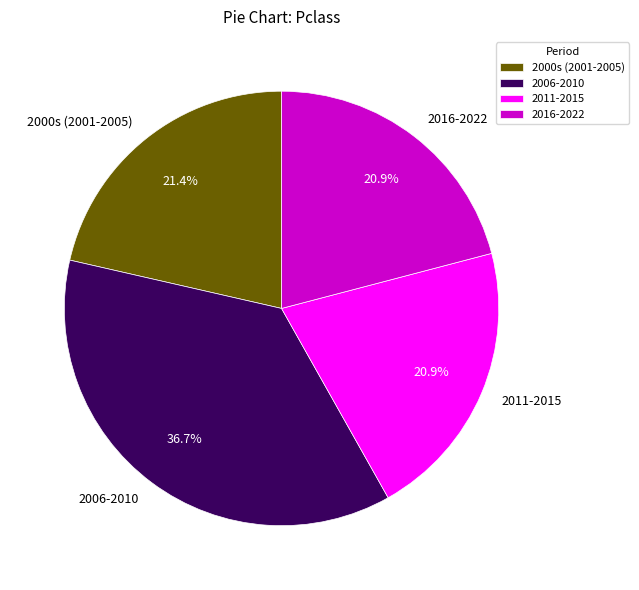

Count the number of slices in the pie.

4